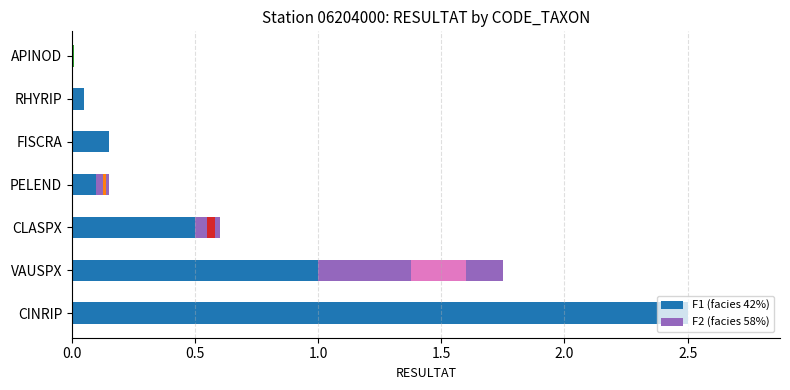

Count the number of categories in the chart.

7